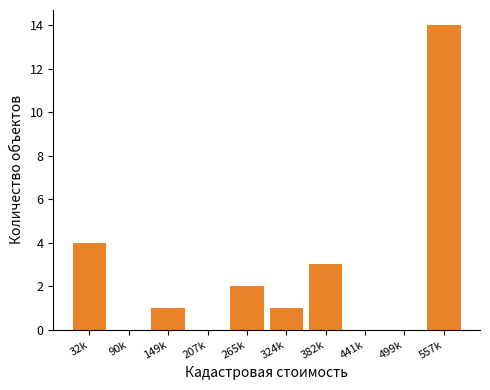

Reading left to right, what are all the values shown in this chart?

32k=4	90k=0	149k=1	207k=0	265k=2	324k=1	382k=3	441k=0	499k=0	557k=14